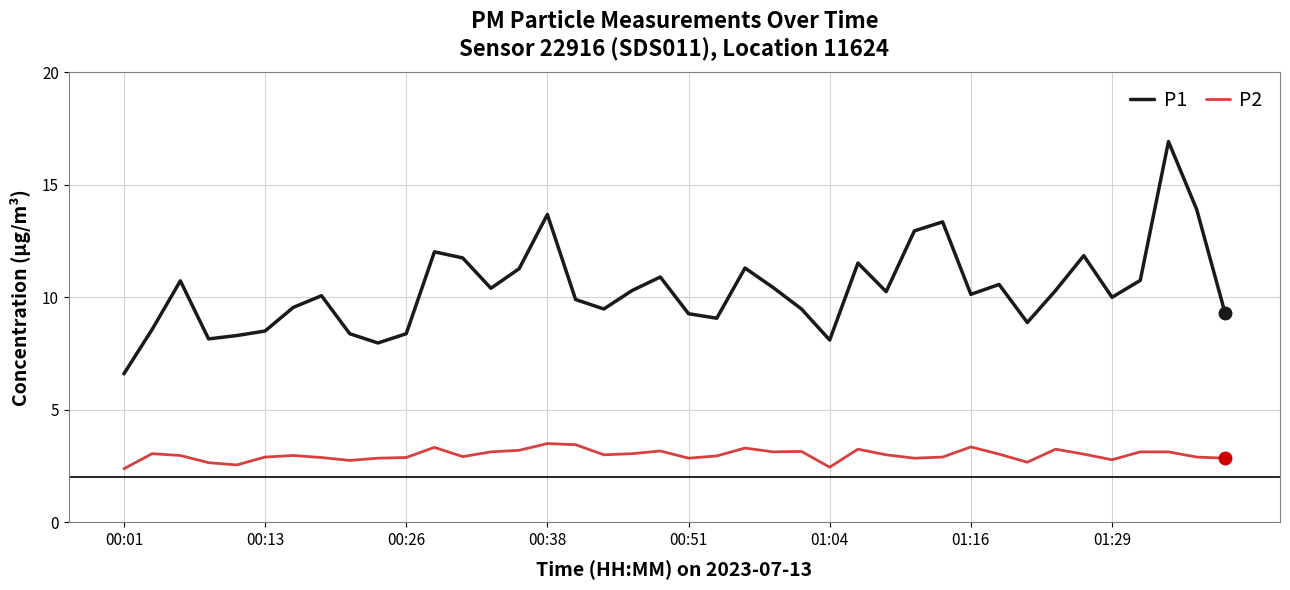

List the series in order of their overall mean, lowest first.

P2, P1